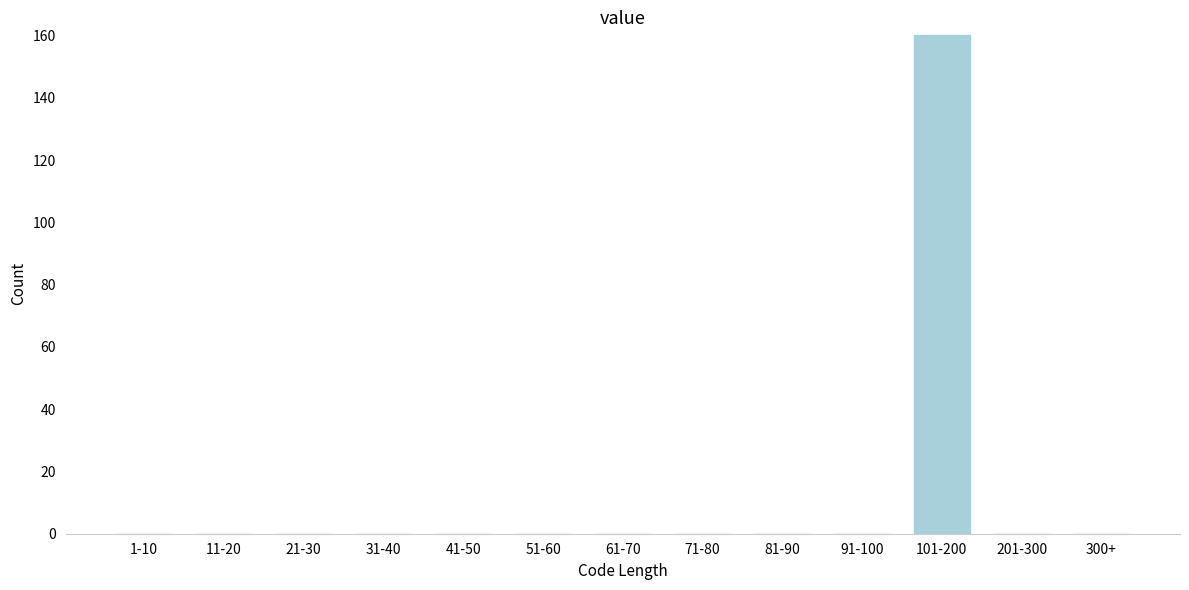

Reading right to left, extract all data points from this chart.

300+=0	201-300=0	101-200=160	91-100=0	81-90=0	71-80=0	61-70=0	51-60=0	41-50=0	31-40=0	21-30=0	11-20=0	1-10=0